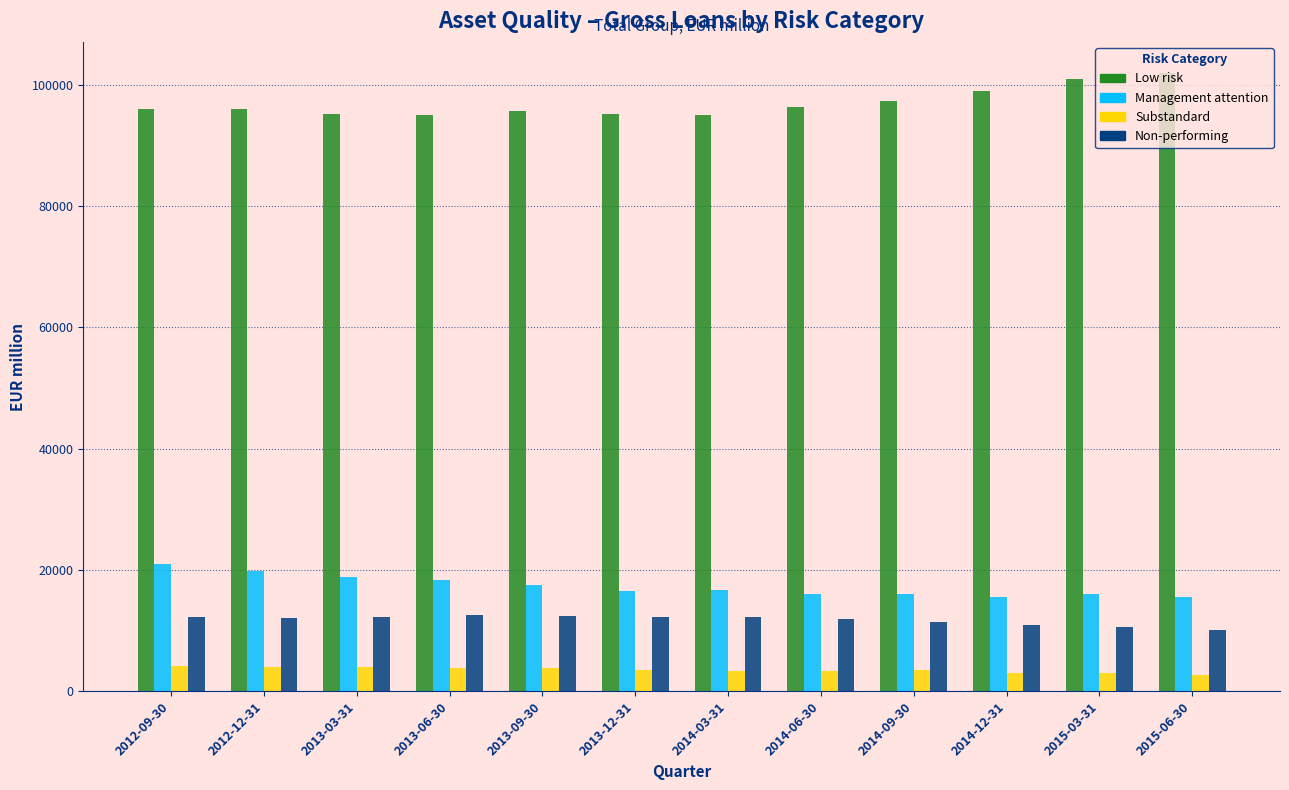

What is the greatest value displayed?

101982.3